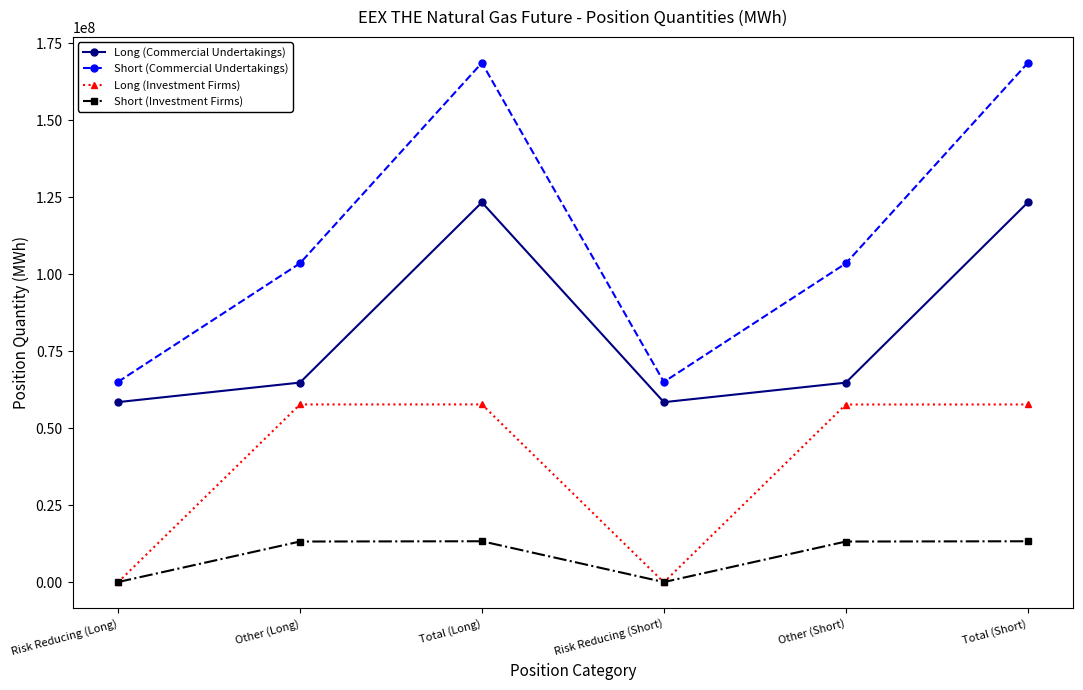

Does the chart have visible grid lines?

No